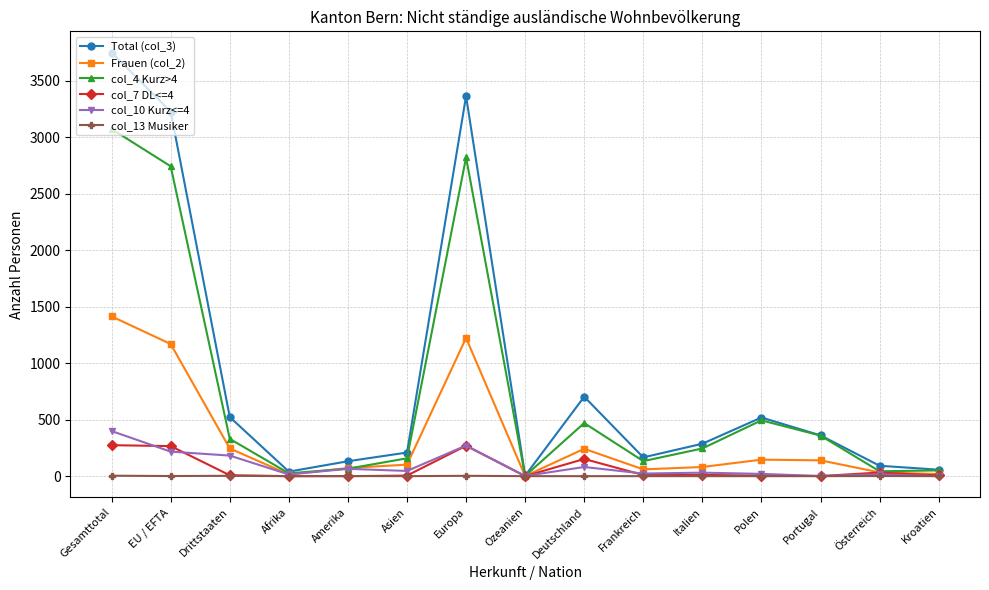

What is the value of the Frauen (col_2) point at the 5th from the left?

72